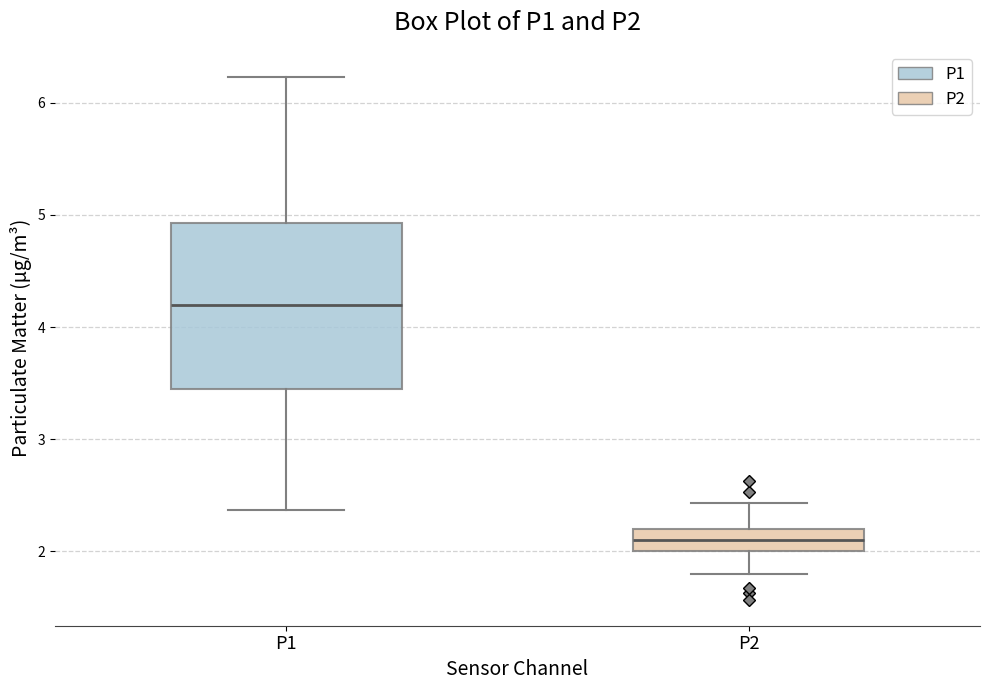

Reading left to right, read every box against the y-axis: the position of its median line, the range the box covers, and the ends of its whiskers. The values are not printed on the chart, so give them approximately, as read against the axis.

P1: median 4.2, box 3.4 to 4.9, whiskers 2.4 to 6.2
P2: median 2.1, box 2.0 to 2.2, whiskers 1.8 to 2.4